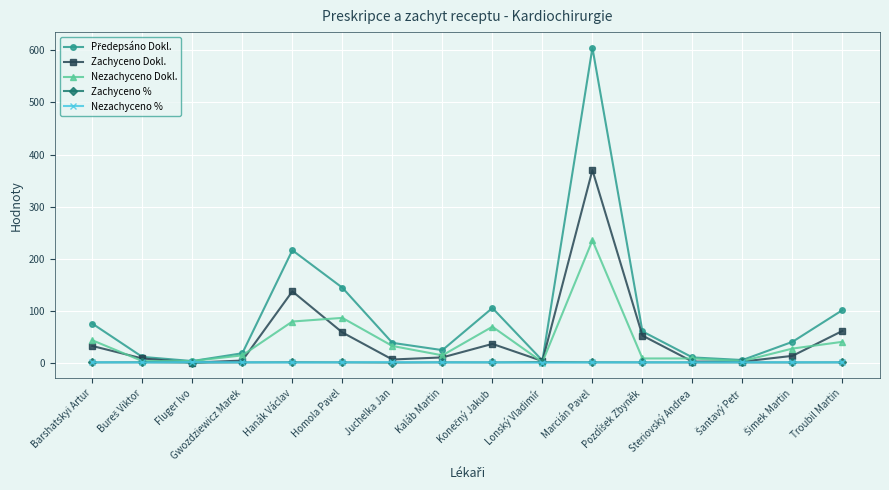

Is it true that Zachyceno Dokl. equals 52.3 at Barshatskyi Artur?

False